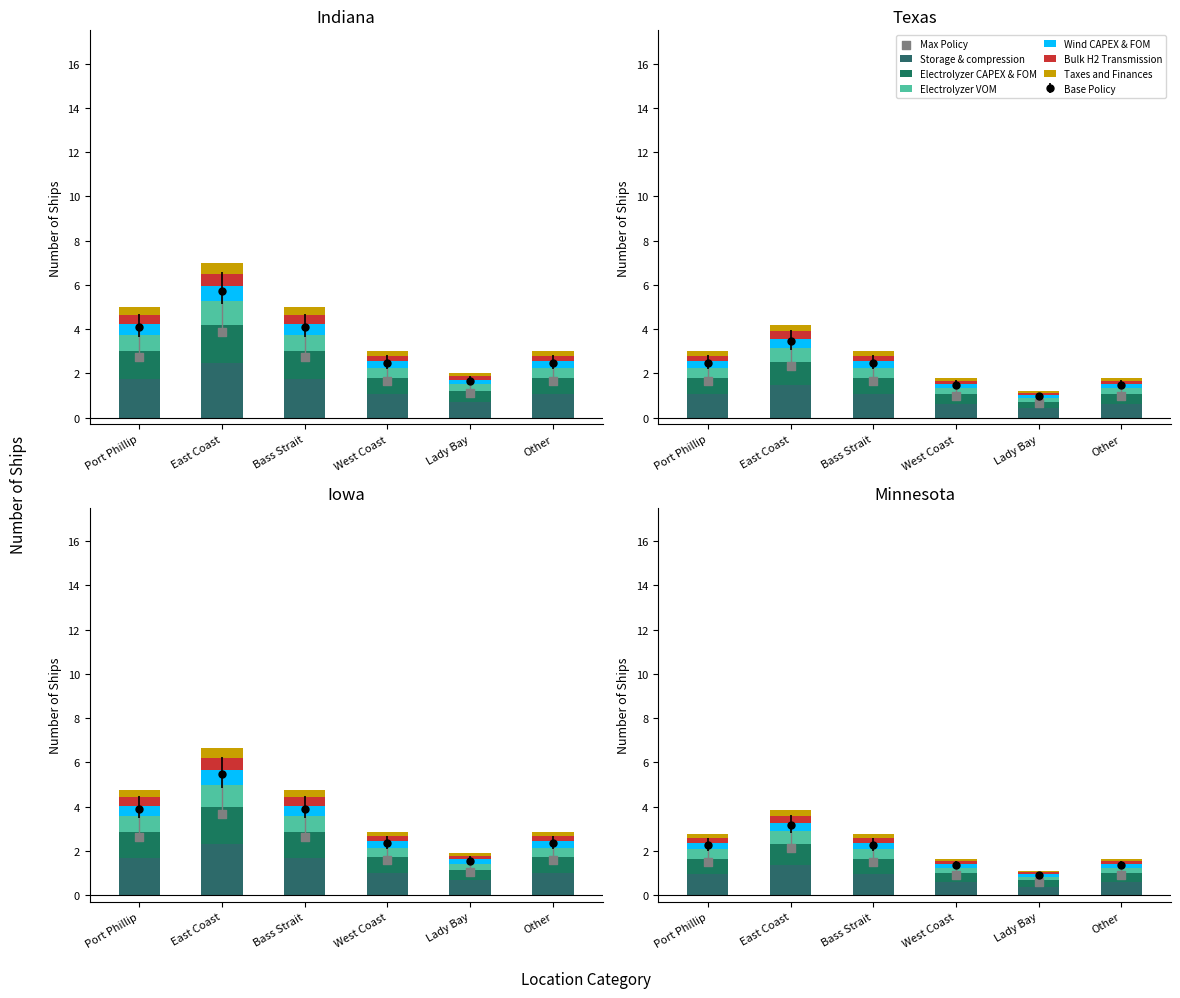

What is the change in value from East Coast to Bass Strait?

-0.7